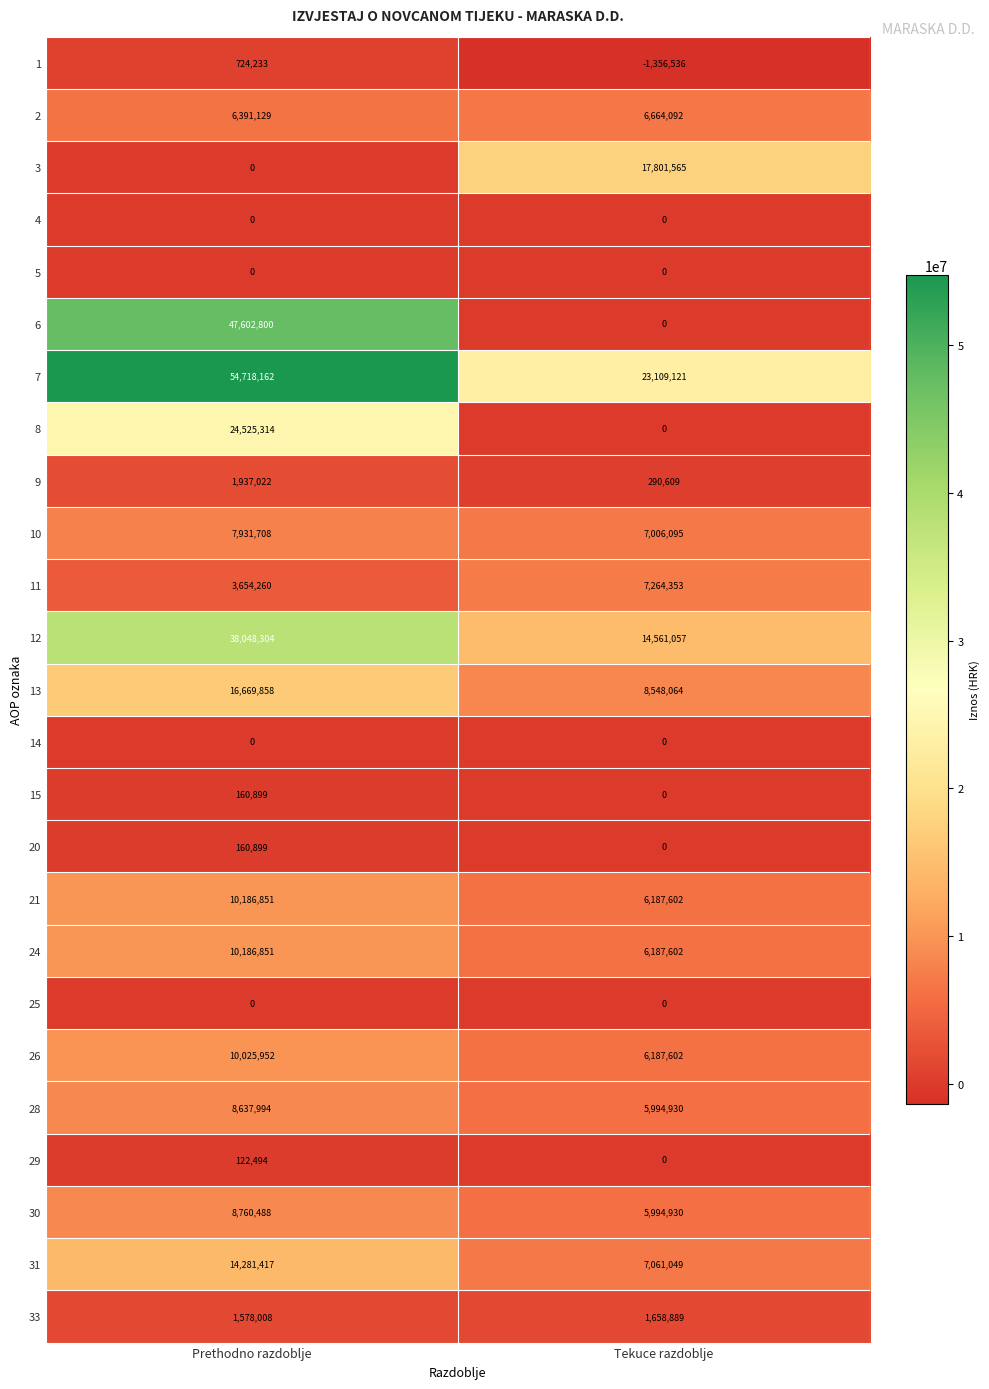

Is it true that 26 equals 10025952 at Prethodno razdoblje?

True